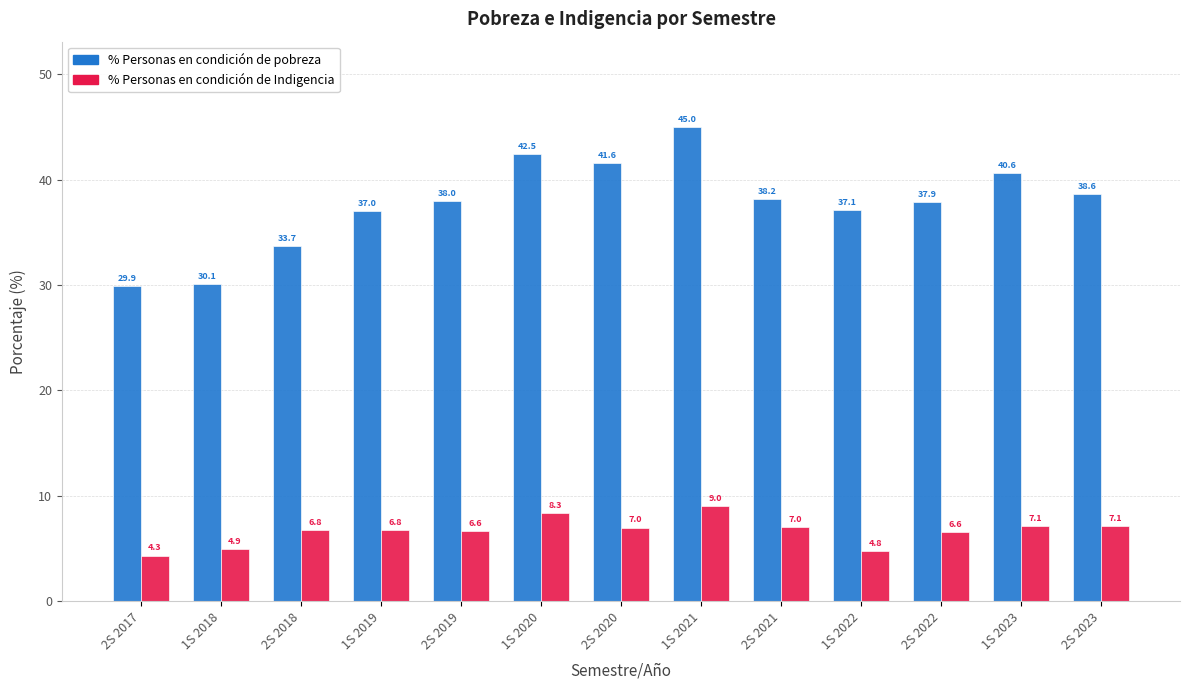

Which series has the largest total across all categories?

% Personas en condición de pobreza